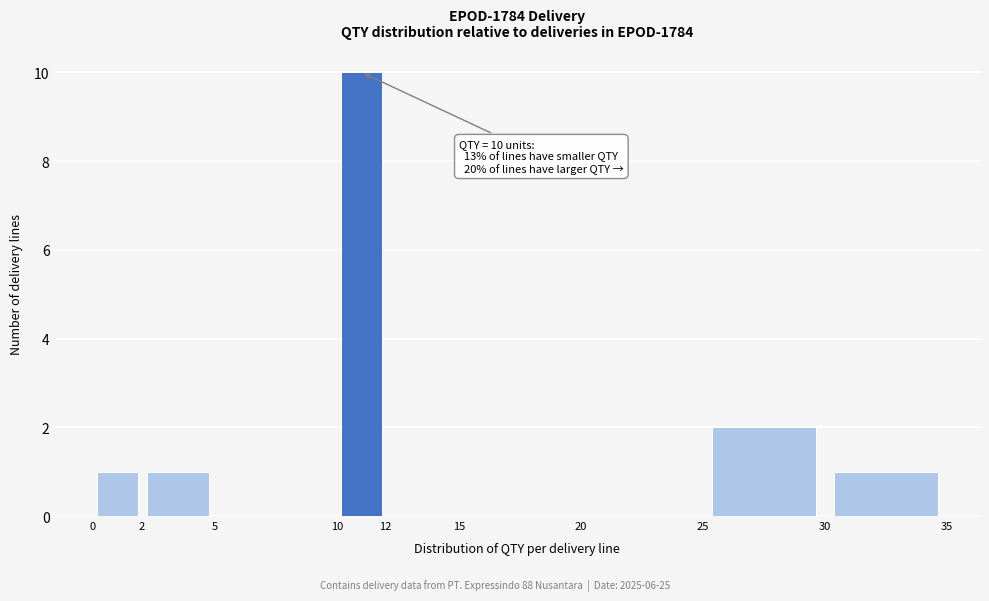

Over which range of the x-axis is the bar tallest?

10 to 12